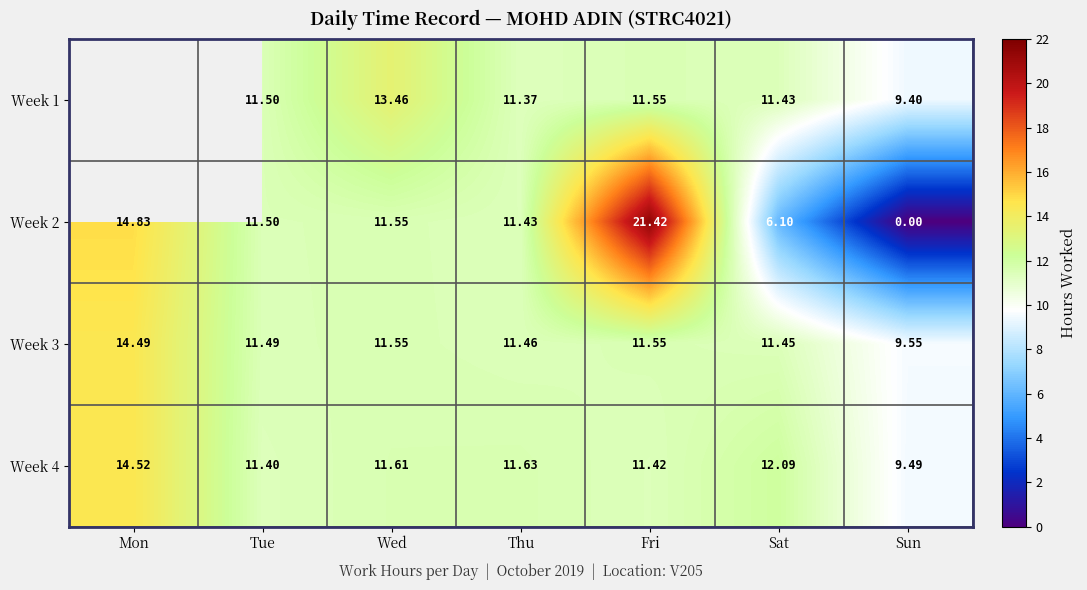

What is the difference between the highest and lowest values at Wed?

1.9